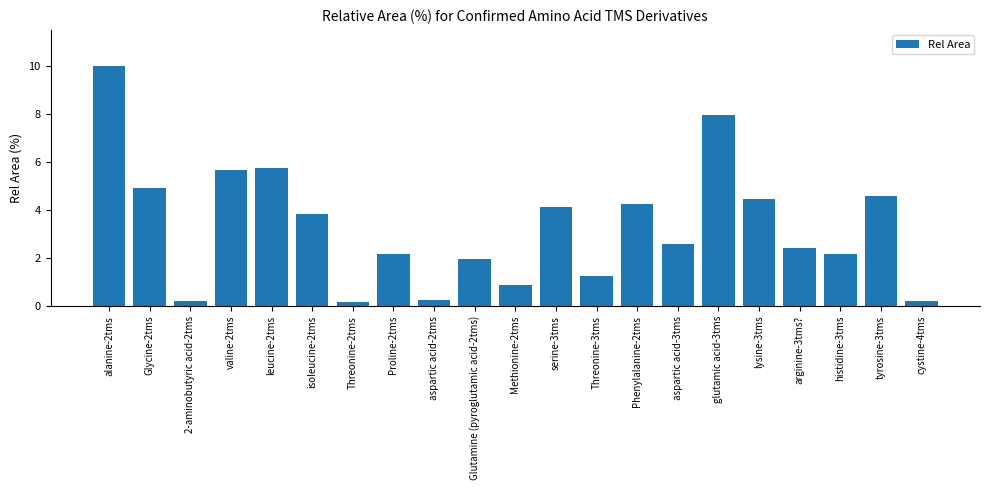

At which category does the chart reach its peak across all series?

alanine-2tms